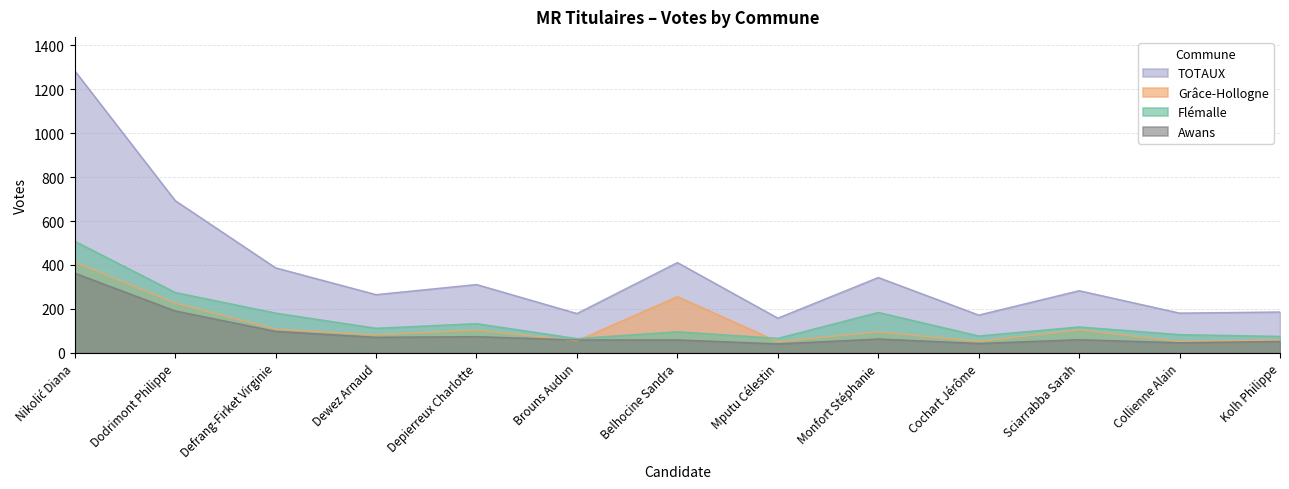

At how many categories does at least one series exceed 210?

8